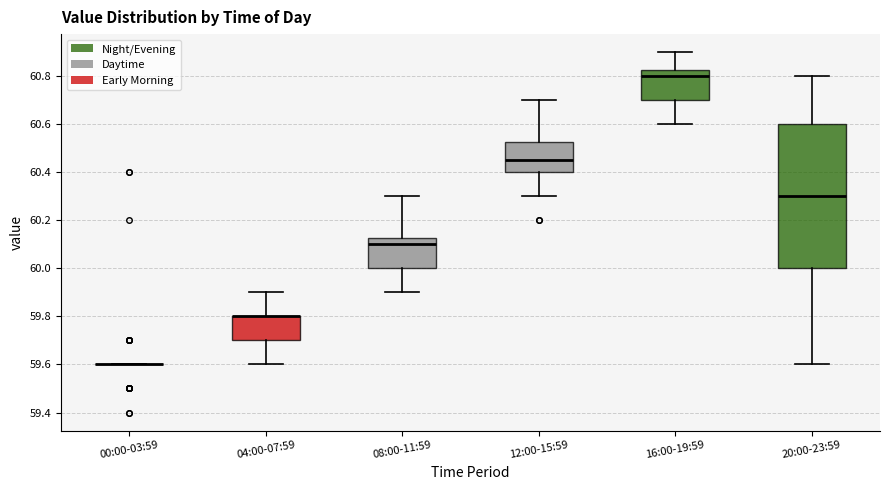

Comparing the boxes themselves (not the whiskers), which one is the tallest?

20:00-23:59